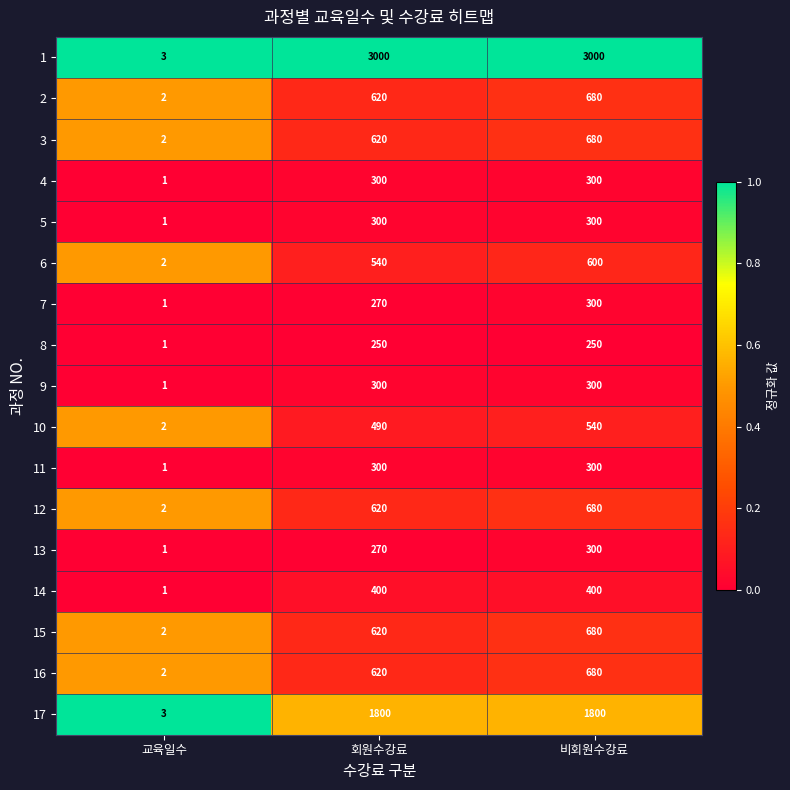

Where is 8 nearest to the value 125?

교육일수